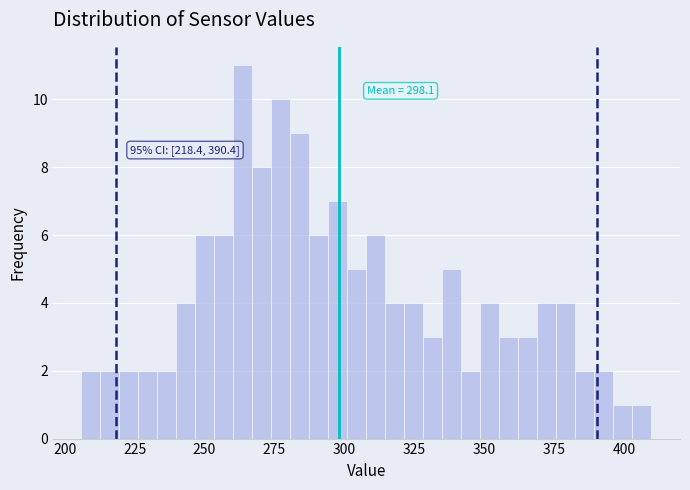

Around what value on the x-axis is the tallest bar? Give the approximate position of its centre, as read against the axis.

265